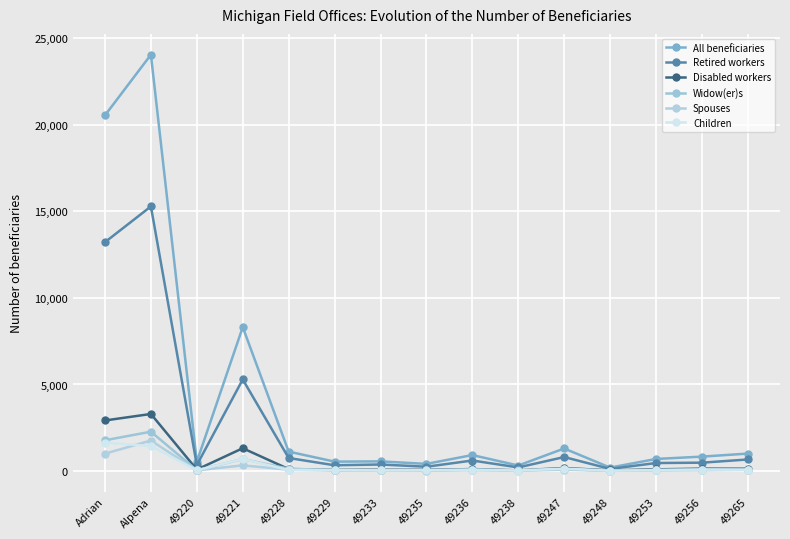

Is this an area chart (filled region under the line)?

No